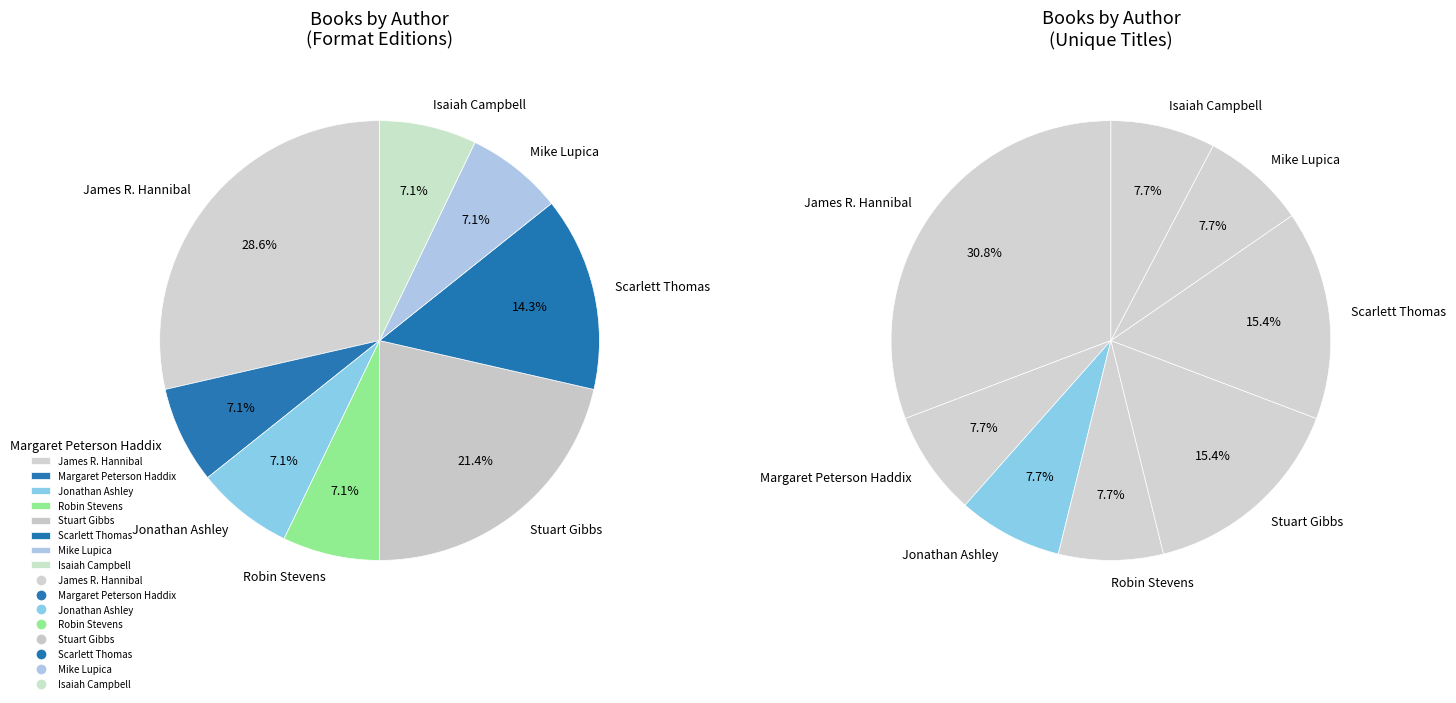

What is the change in value from James R. Hannibal (560312992) to Stuart Gibbs (62586102)?

-1